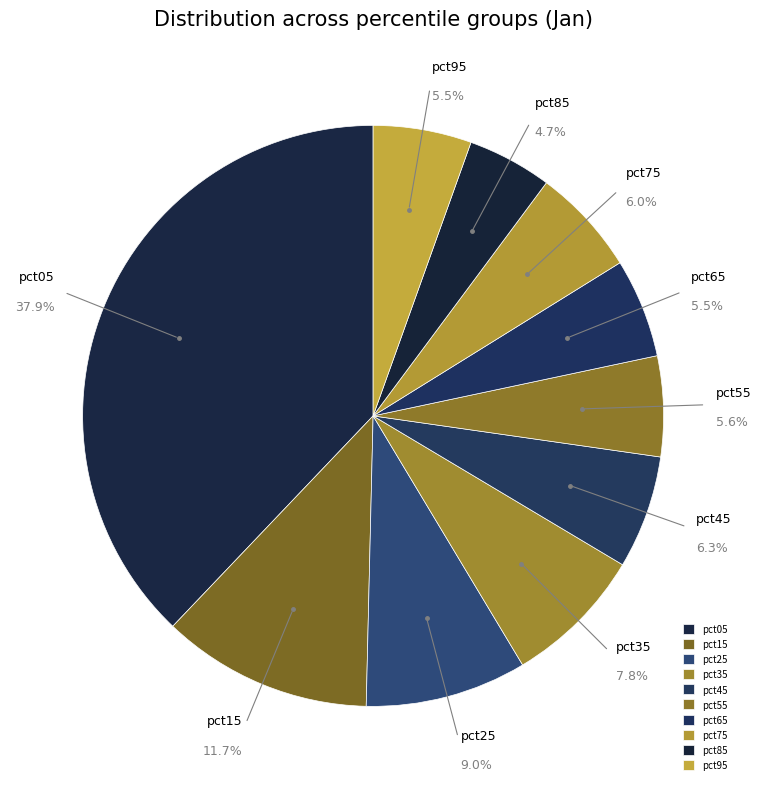

To the nearest percent, what portion does pct45 represent?

6%